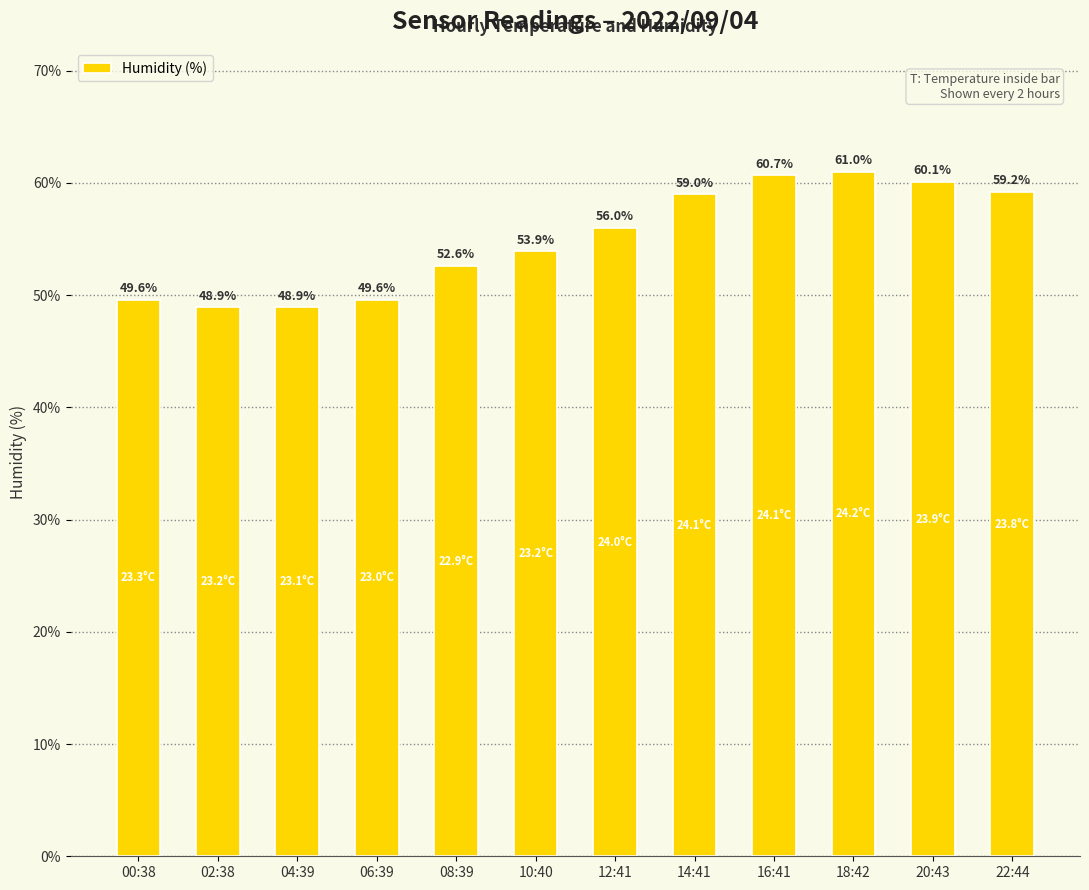

What is the value of the 11th bar from the left?

60.1